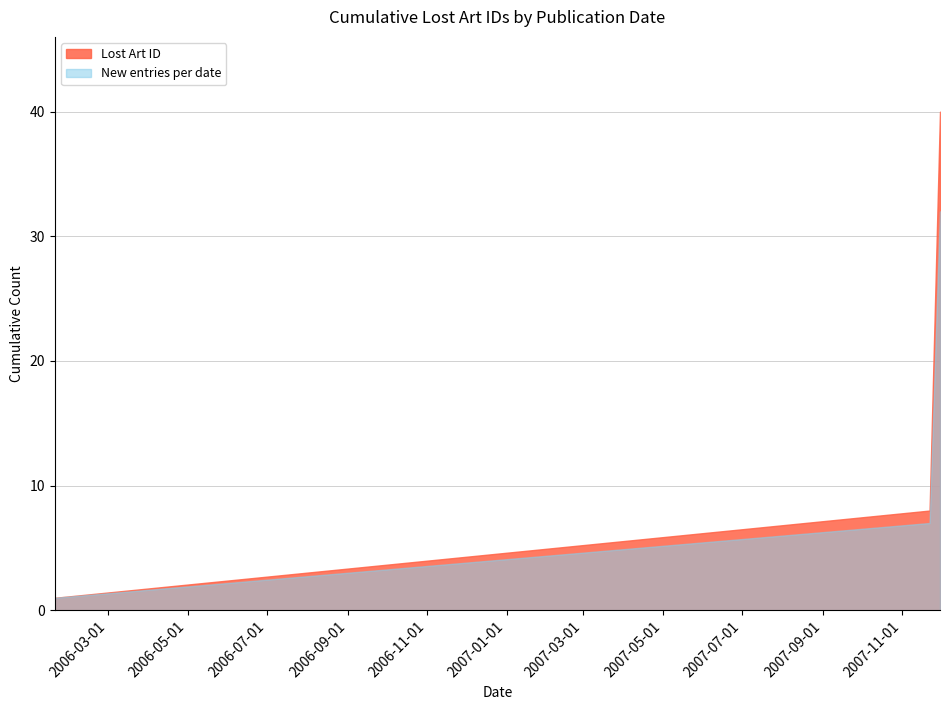

Rank the series by their average value, from lowest to highest.

New entries per date, Lost Art ID